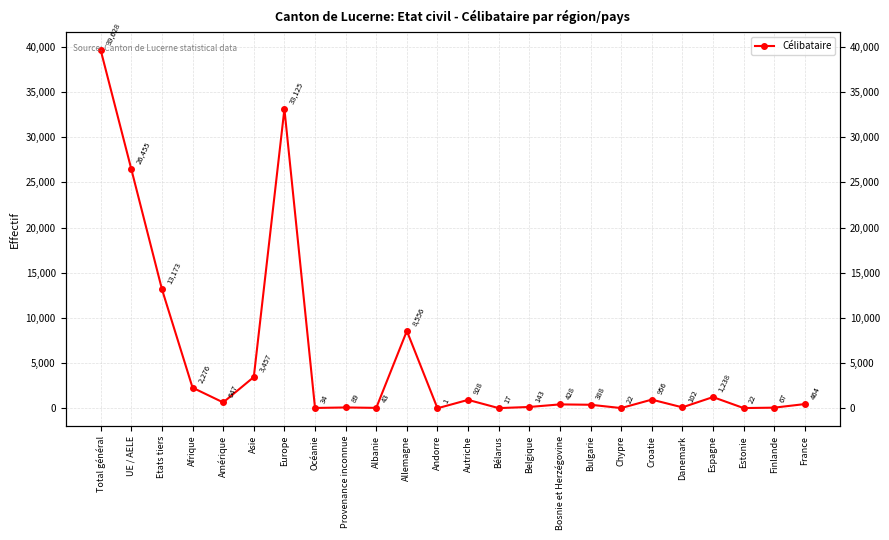

What is the average value?

5511